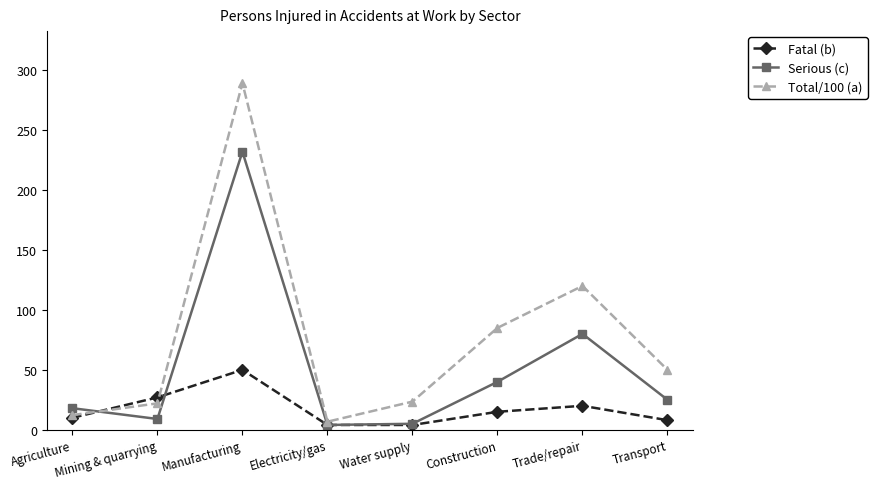

What is the value of the Serious (c) point at the 2nd from the left?

9.0